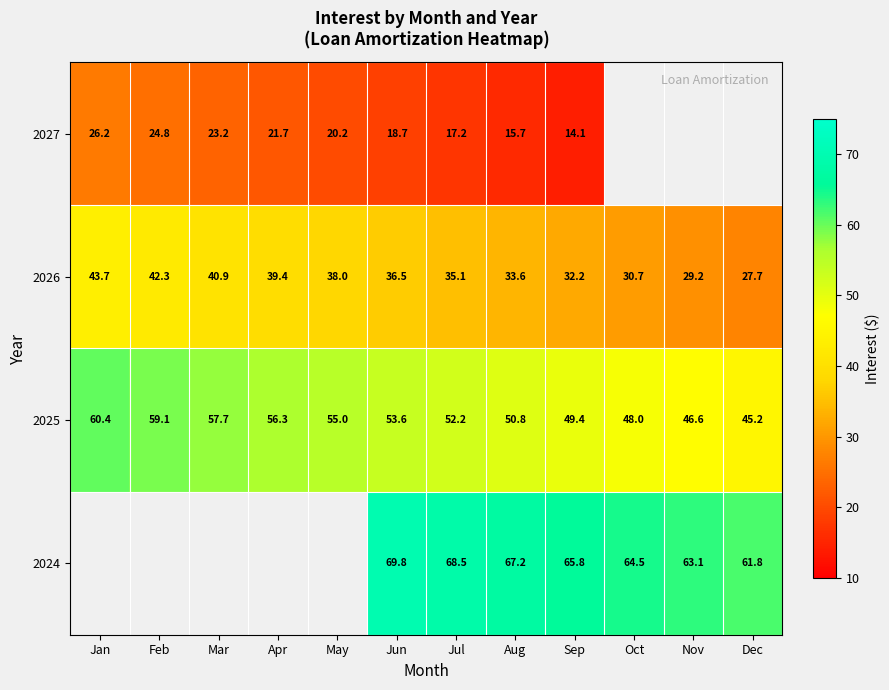

Is the value of 2027 at May greater than the value of 2025 at Feb?

No